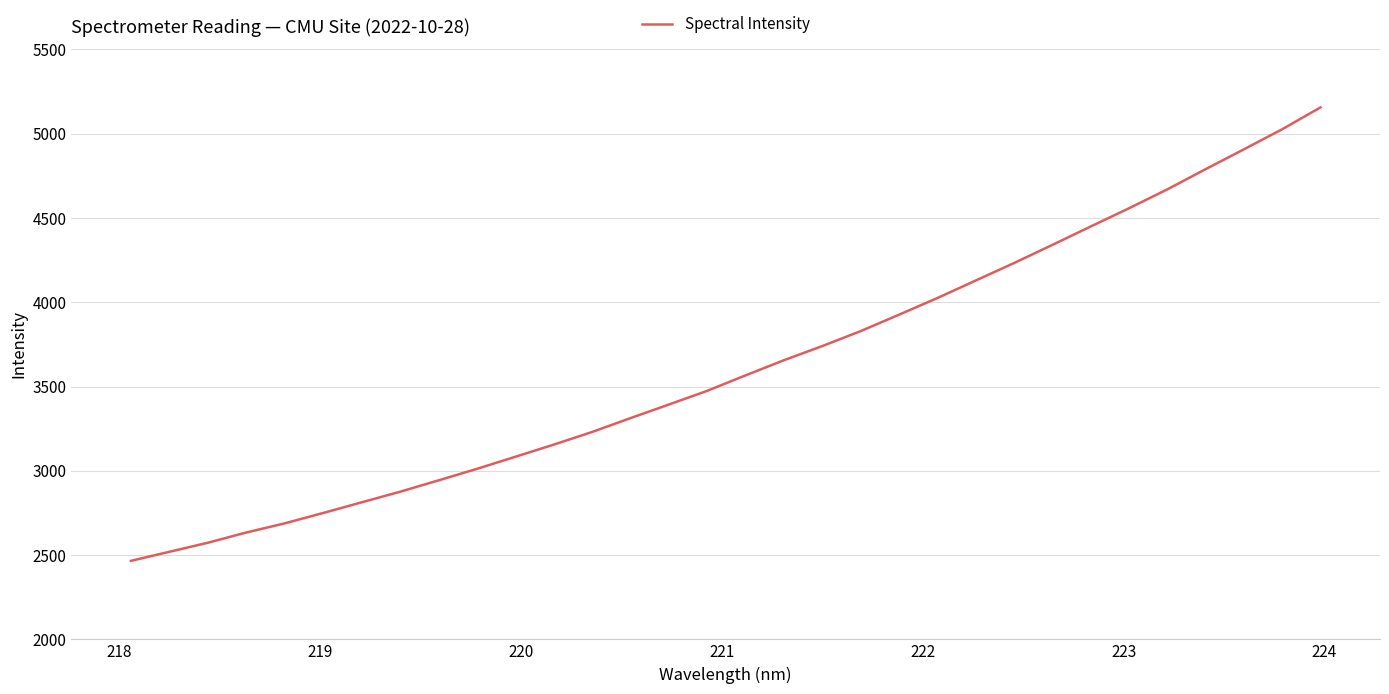

What is the difference between the maximum and minimum values?

2690.6